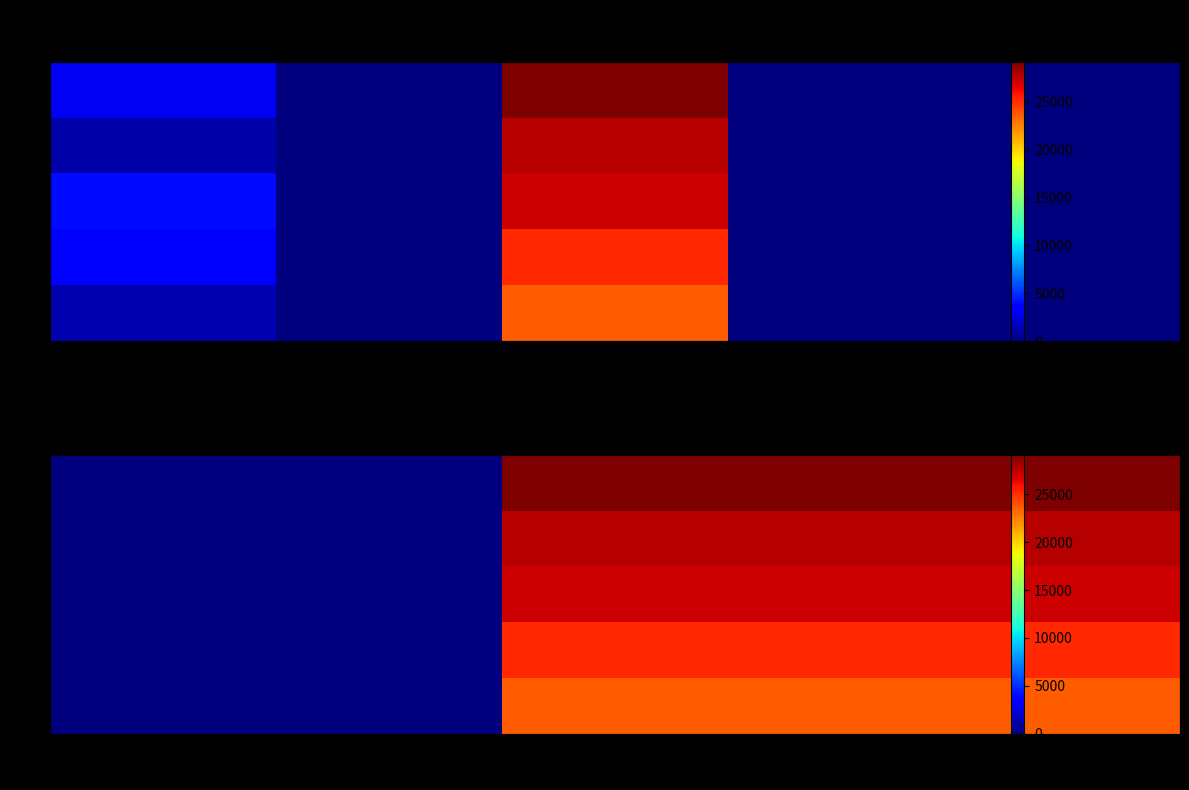

At how many categories does at least one series exceed 27745?

3